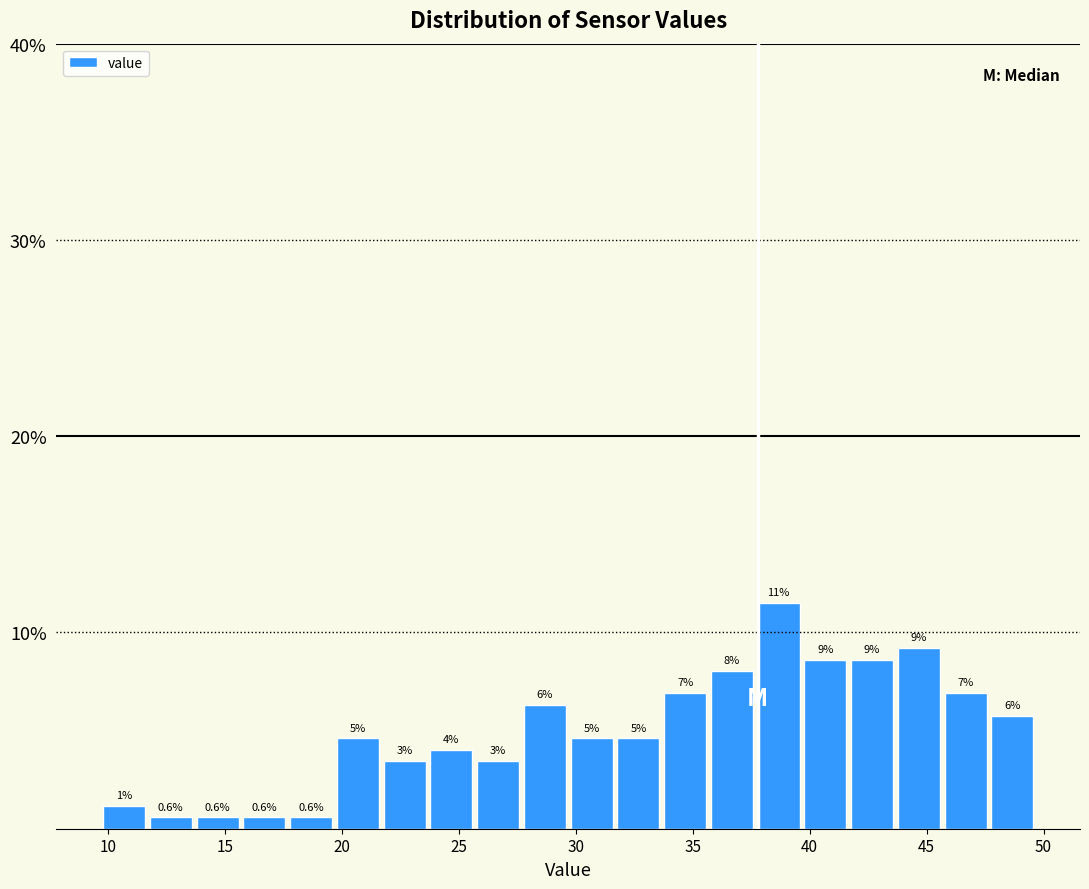

Around what value on the x-axis is the tallest bar? Give the approximate position of its centre, as read against the axis.

38.5